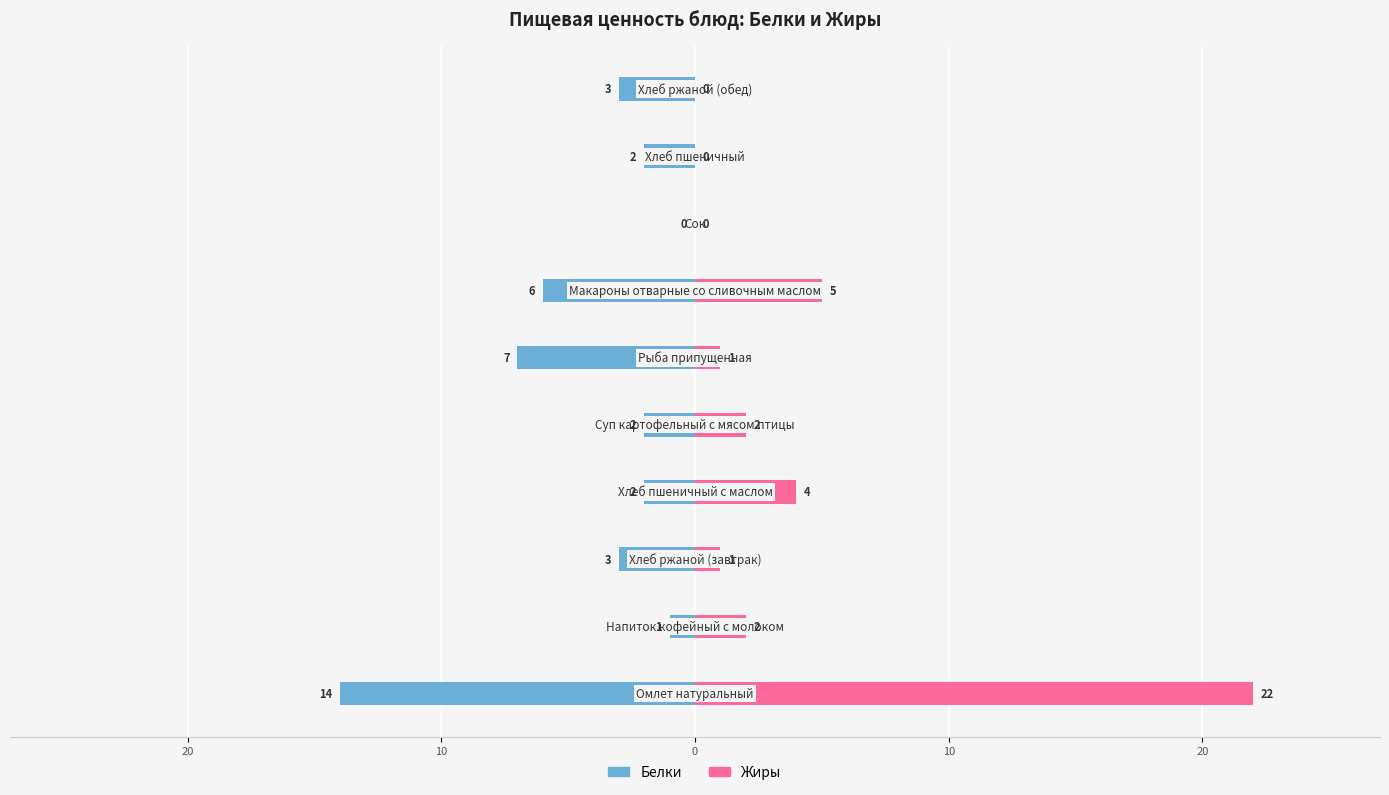

What is the value of the Жиры bar at the 6th from the left?

2